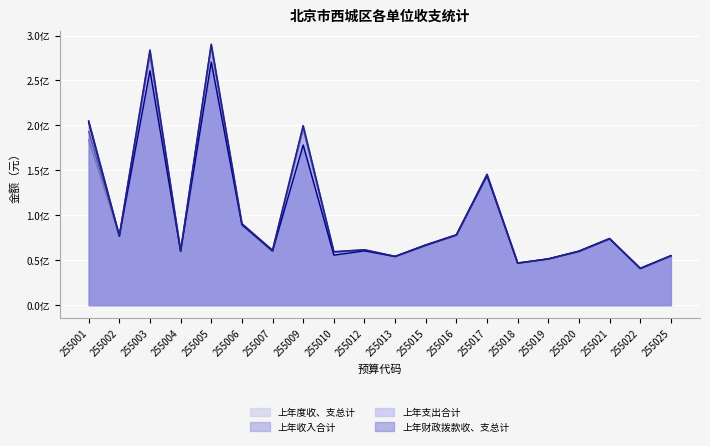

At which label is 上年度收、支总计 closest to 165562835?

255017